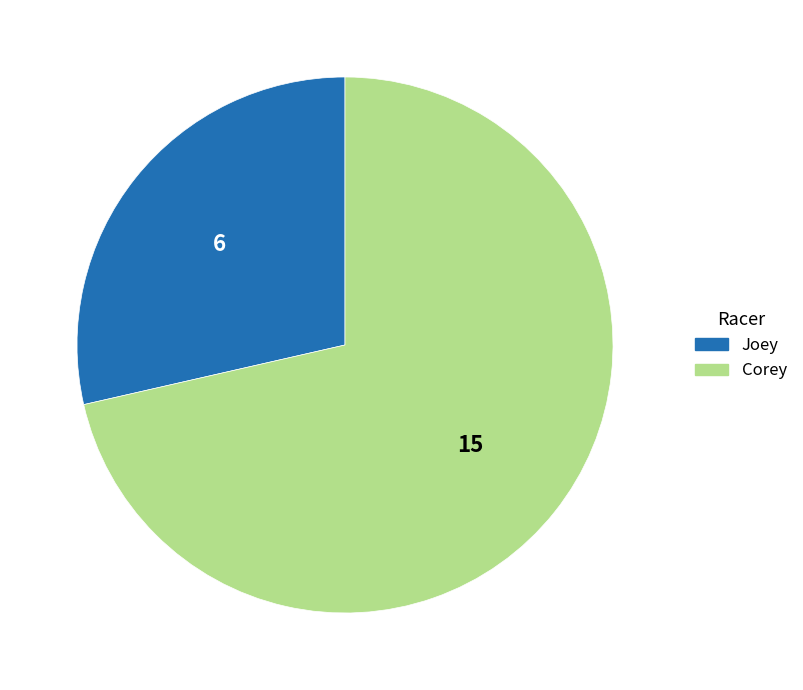

Is it true that Joey is 29% of the pie?

True